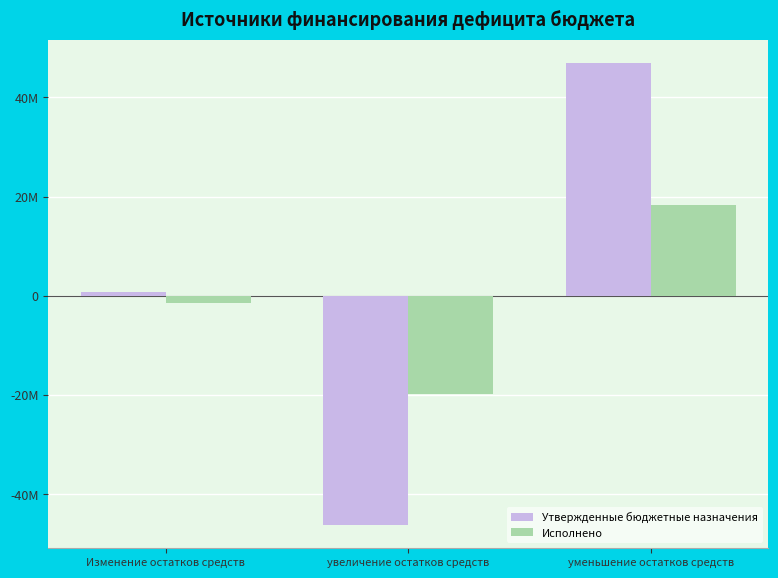

Does the chart contain any negative values?

Yes